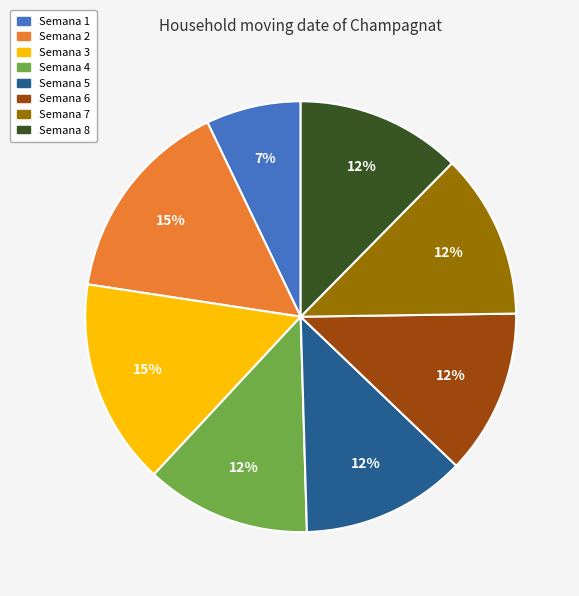

Count the number of slices in the pie.

8